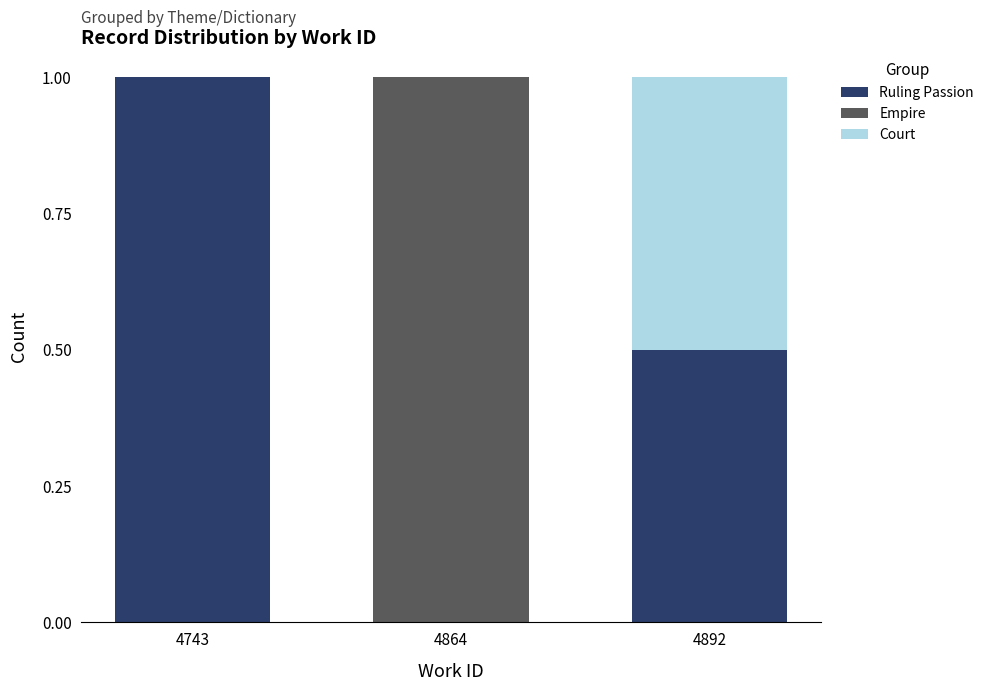

The Ruling Passion series shows 0.0 at 4864. True or false?

True